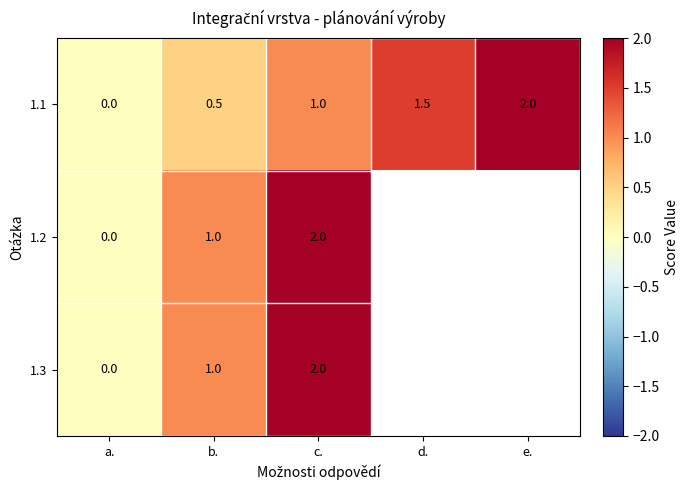

What is the highest value of the 1.1 series?

2.0